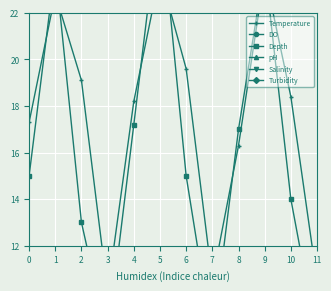

How many data points in pH are above 8?

11